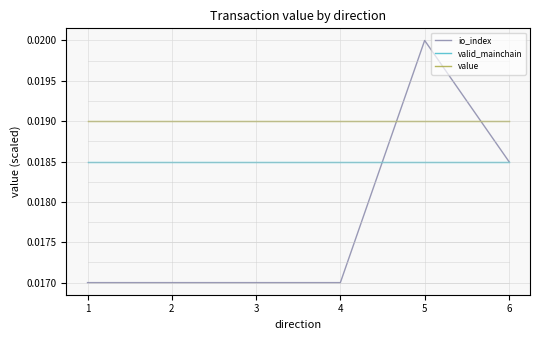

How many io_index values are between 0 and 1?

6